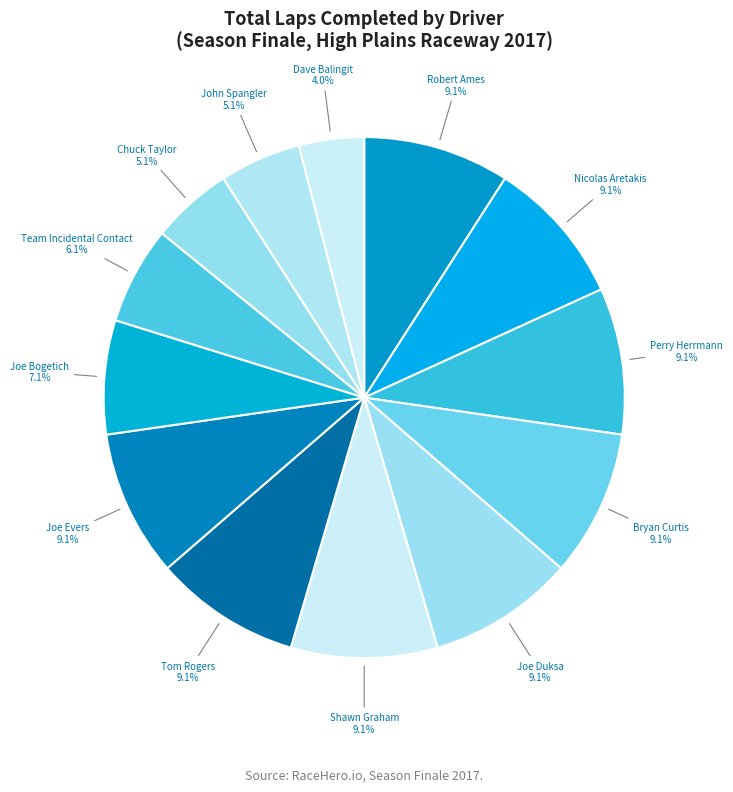

Does Dave Balingit account for over 50% of the chart?

No